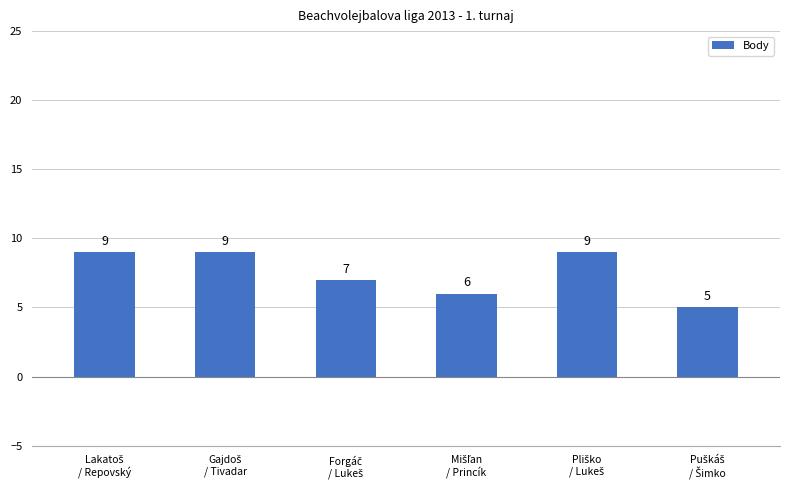

What is the sum of all values?

45